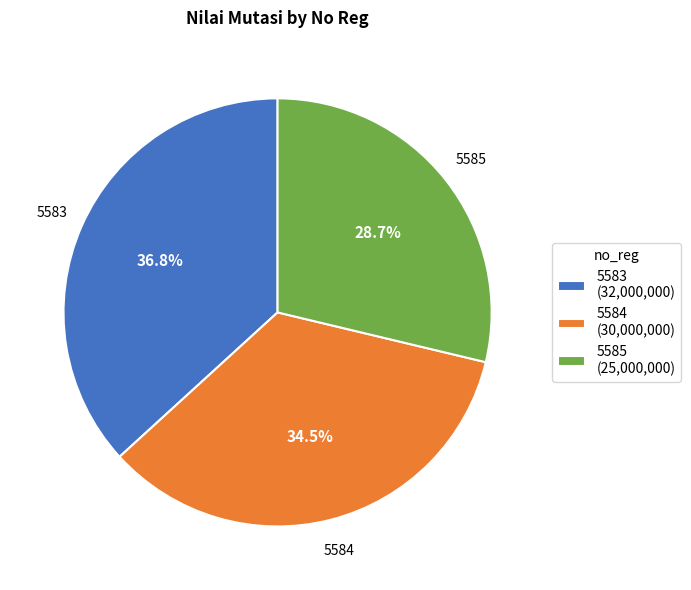

What is the largest slice in the pie chart?

5583